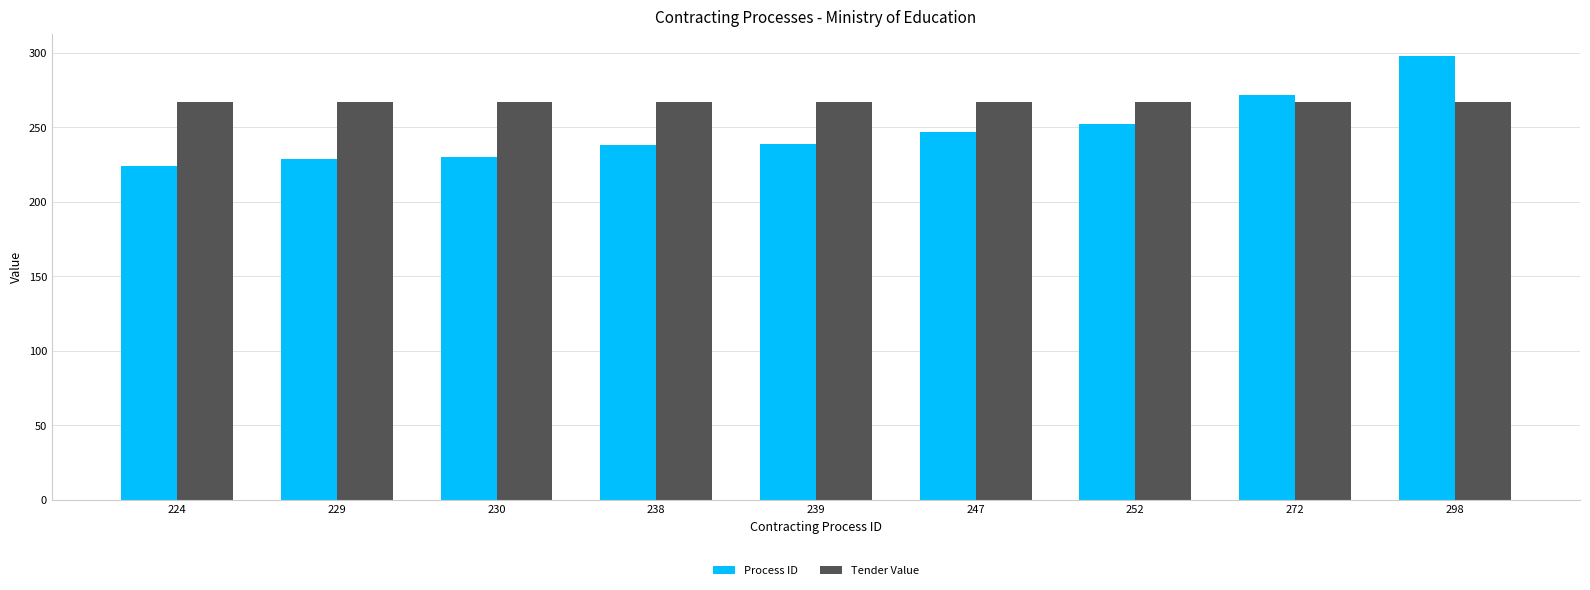

Is the value of Process ID at 229 greater than the value of Tender Value at 252?

No